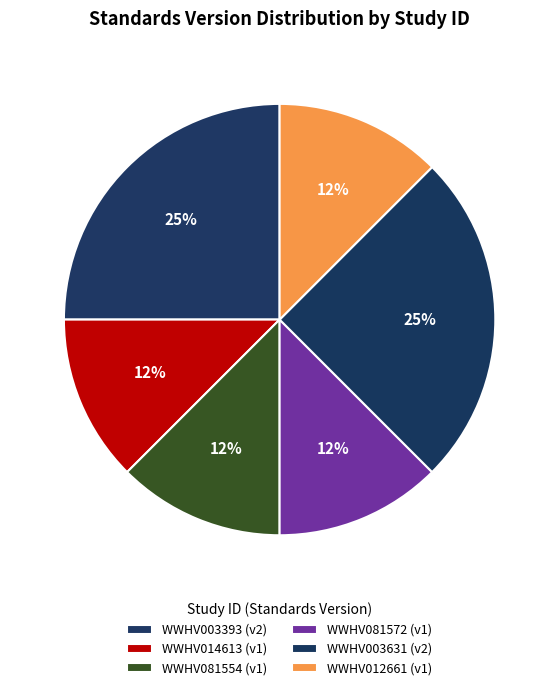

To the nearest percent, what is the average slice percentage?

17%